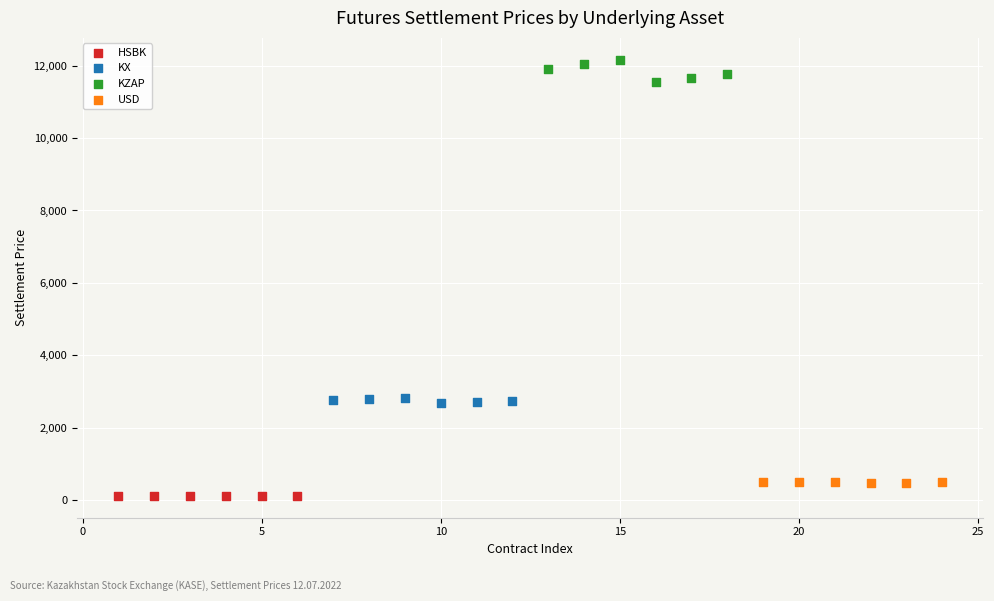

Which series reaches the maximum Y coordinate?

KZAP